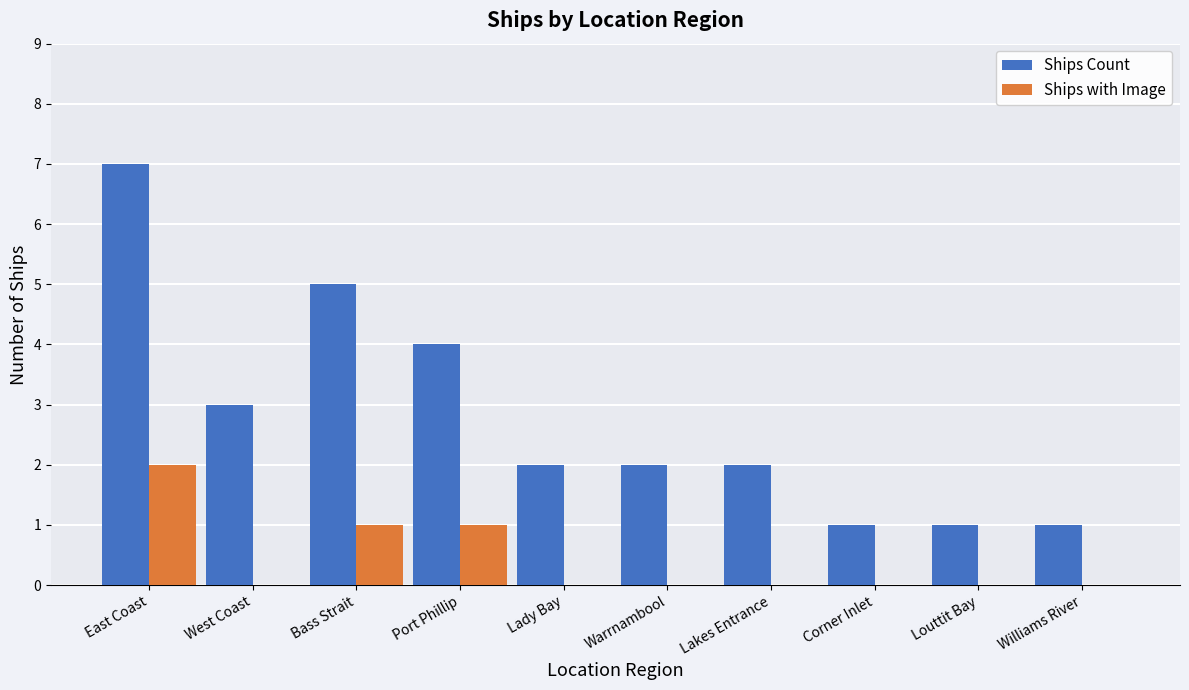

Which label corresponds to the largest value in the chart?

East Coast